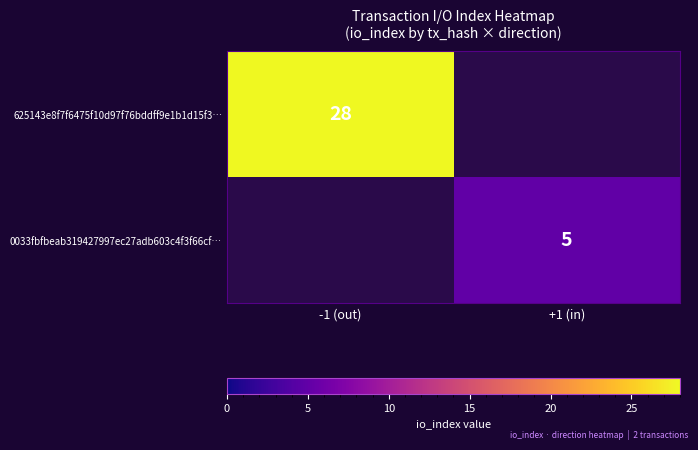

Is the value of 0033fbfbeab319427997ec27adb603c4f3f66cf… at +1 (in) greater than the value of 625143e8f7f6475f10d97f76bddff9e1b1d15f3… at -1 (out)?

No